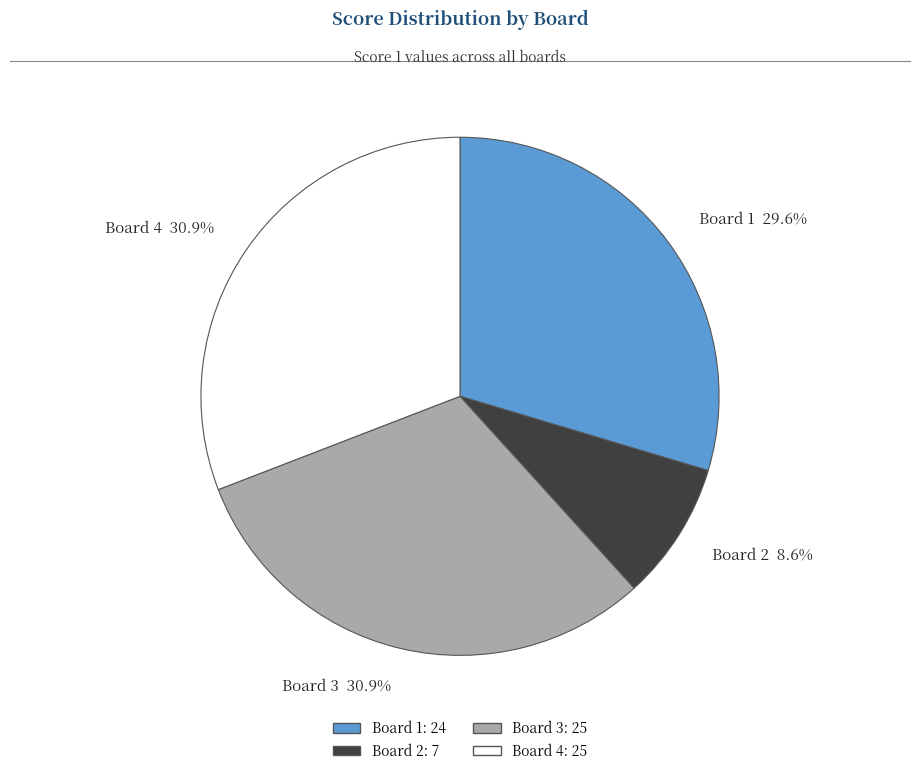

To the nearest percent, what is the difference between the Board 2 and Board 4 slice percentages?

22%